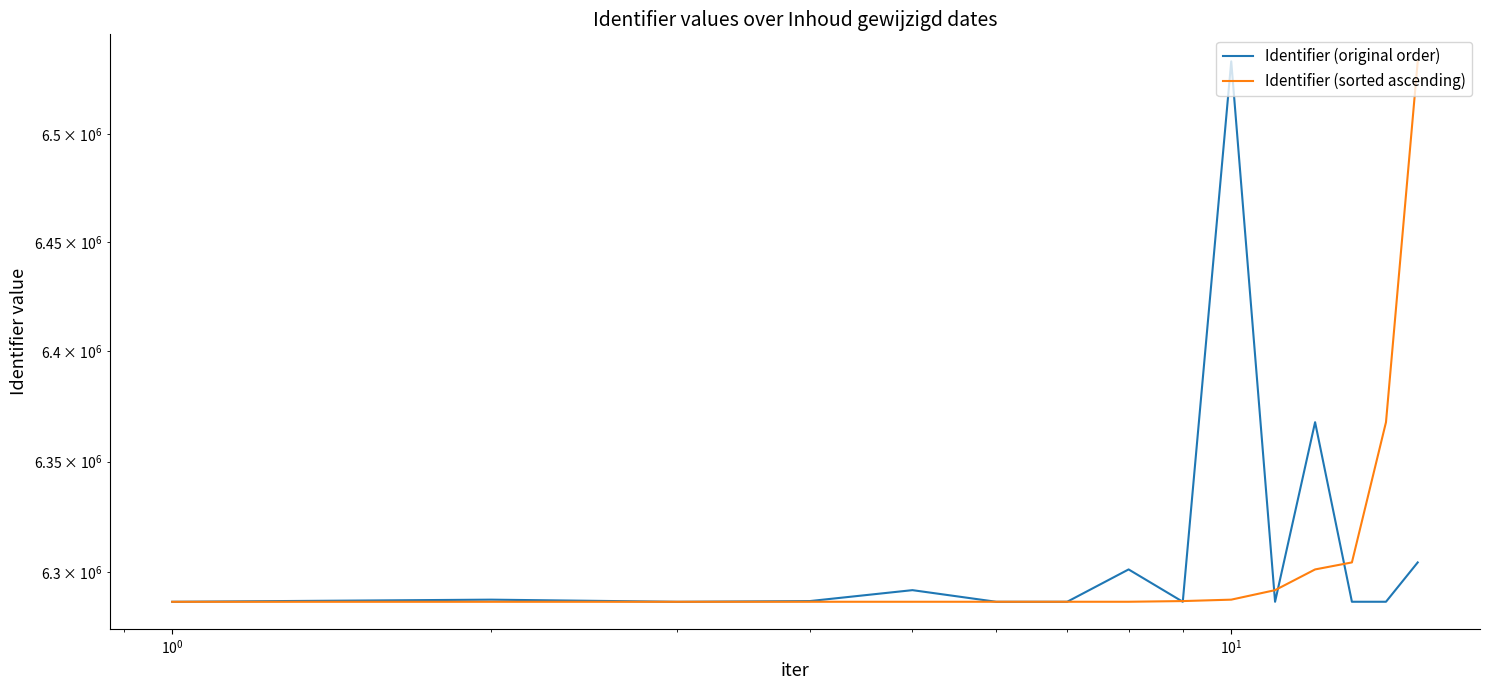

What is the value of the Identifier (sorted ascending) point at the 10th from the left?

6287793